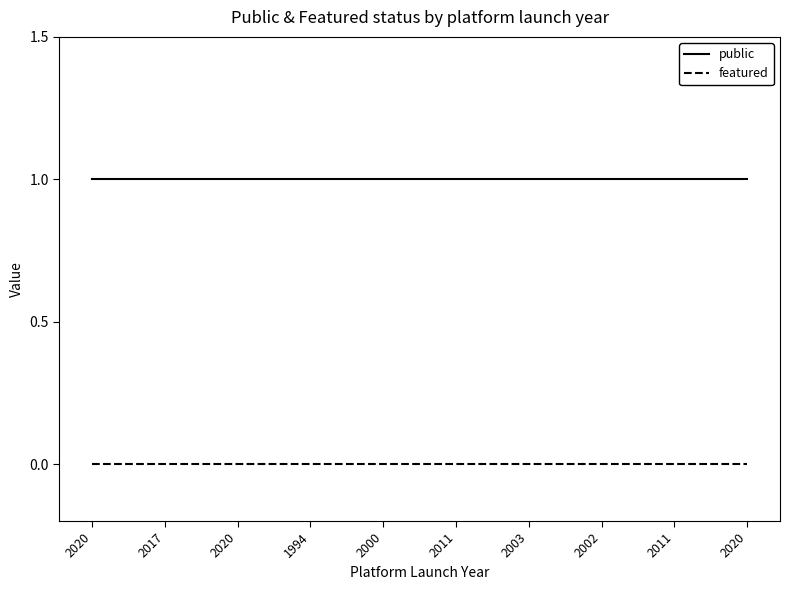

Reading right to left, what are all the values shown in this chart?

public: 2020=1	2011=1	2002=1	2003=1	2011=1	2000=1	1994=1	2020=1	2017=1	2020=1
featured: 2020=0	2011=0	2002=0	2003=0	2011=0	2000=0	1994=0	2020=0	2017=0	2020=0